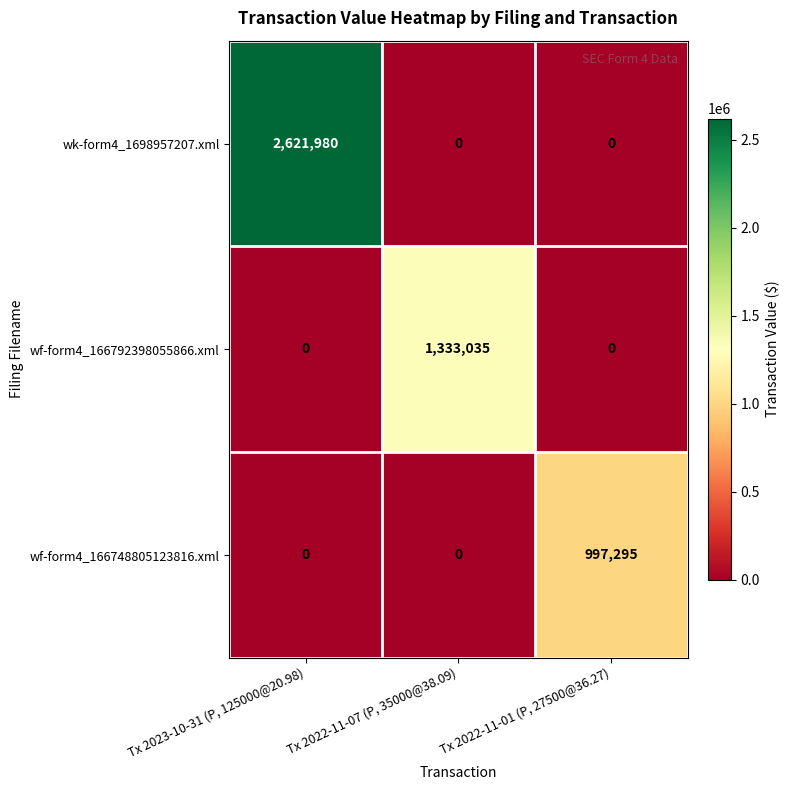

Rank the series by their maximum value, from lowest to highest.

wf-form4_166748805123816.xml, wf-form4_166792398055866.xml, wk-form4_1698957207.xml